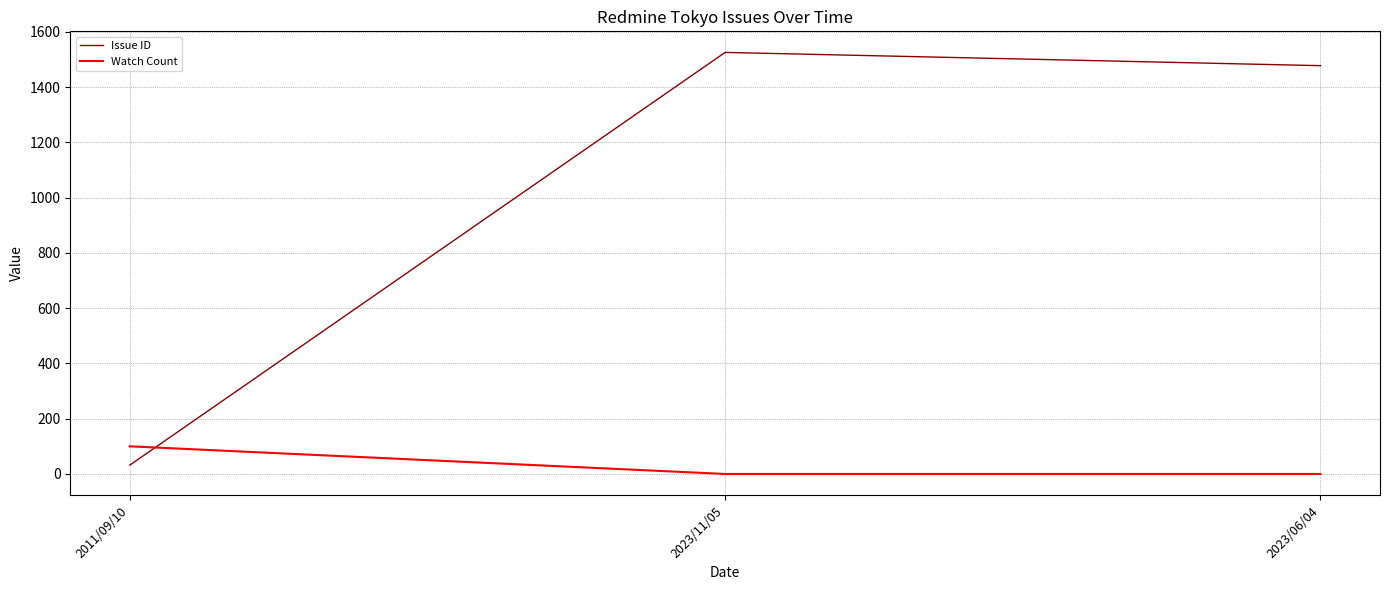

List the series in order of their overall mean, highest first.

Issue ID, Watch Count